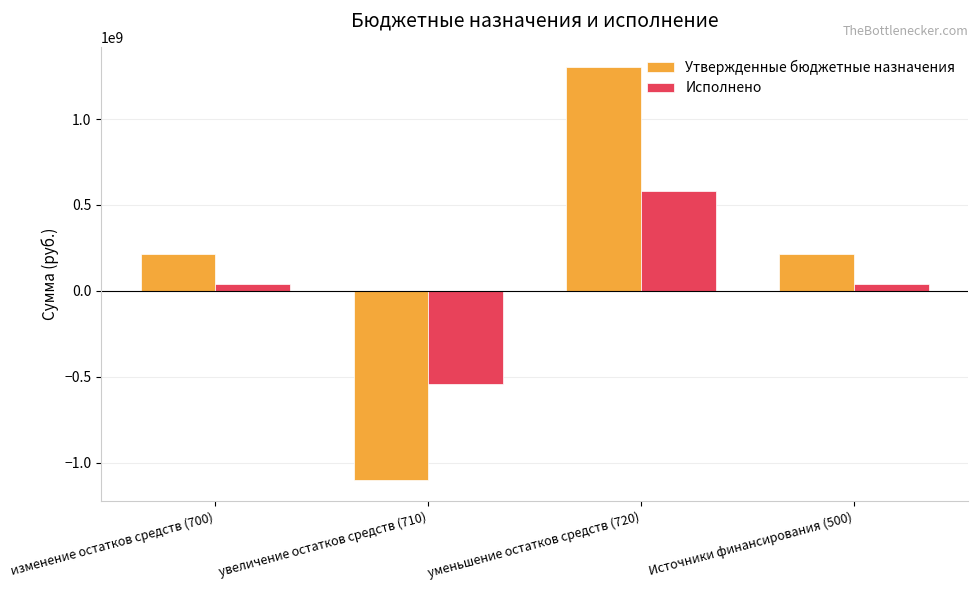

What is the difference between the maximum and minimum values in the Исполнено series?

1126182153.9